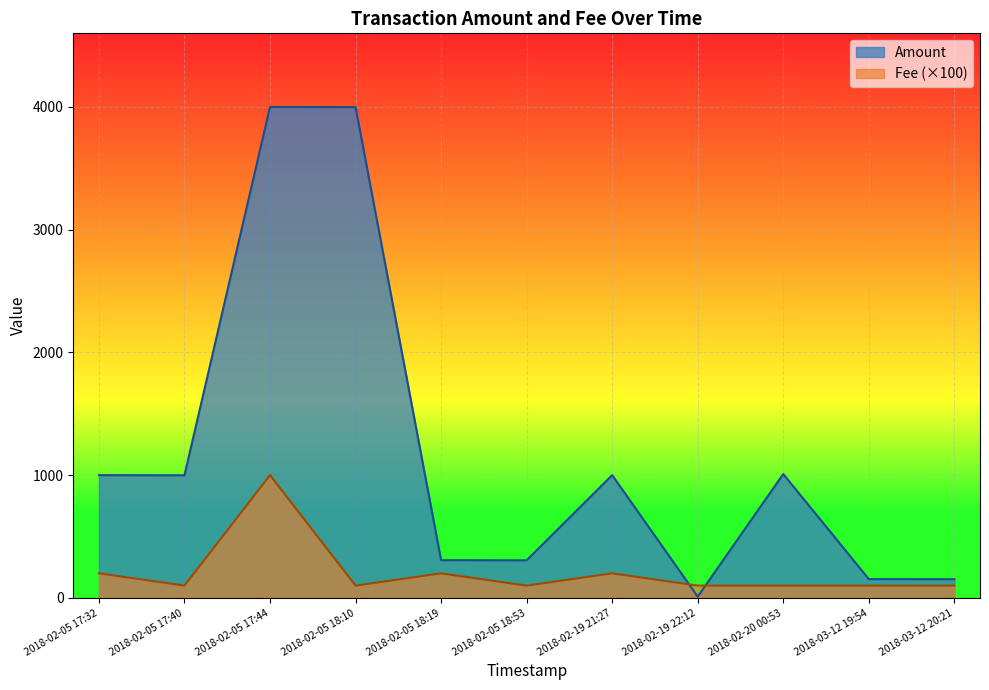

Reading left to right, list all the values displayed in this chart.

Amount: 2018-02-05 17:32=1000	2018-02-05 17:40=999	2018-02-05 17:44=4000	2018-02-05 18:10=3999	2018-02-05 18:19=307	2018-02-05 18:53=306	2018-02-19 21:27=1000	2018-02-19 22:12=10	2018-02-20 00:53=1009	2018-03-12 19:54=153	2018-03-12 20:21=152
Fee: 2018-02-05 17:32=200	2018-02-05 17:40=100	2018-02-05 17:44=1000	2018-02-05 18:10=100	2018-02-05 18:19=200	2018-02-05 18:53=100	2018-02-19 21:27=200	2018-02-19 22:12=100	2018-02-20 00:53=100	2018-03-12 19:54=100	2018-03-12 20:21=100